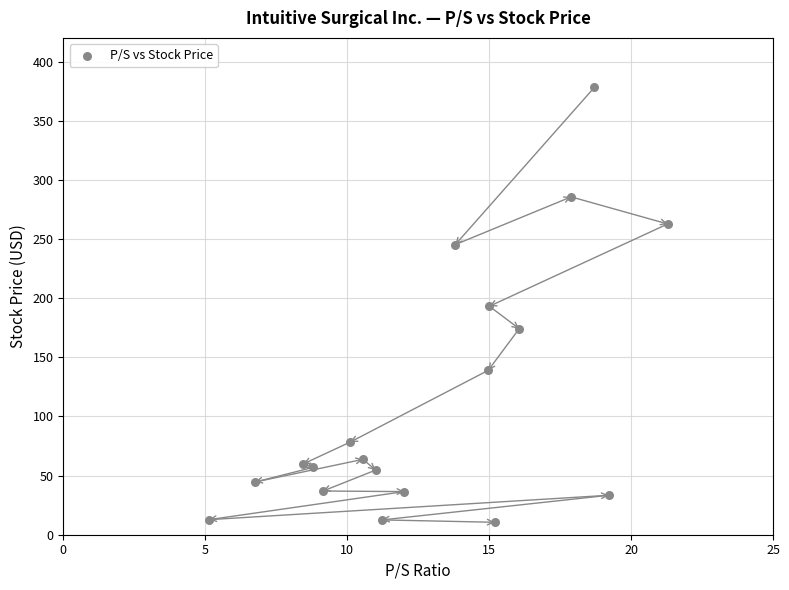

What is the range of Y values (max minus min)?

367.7